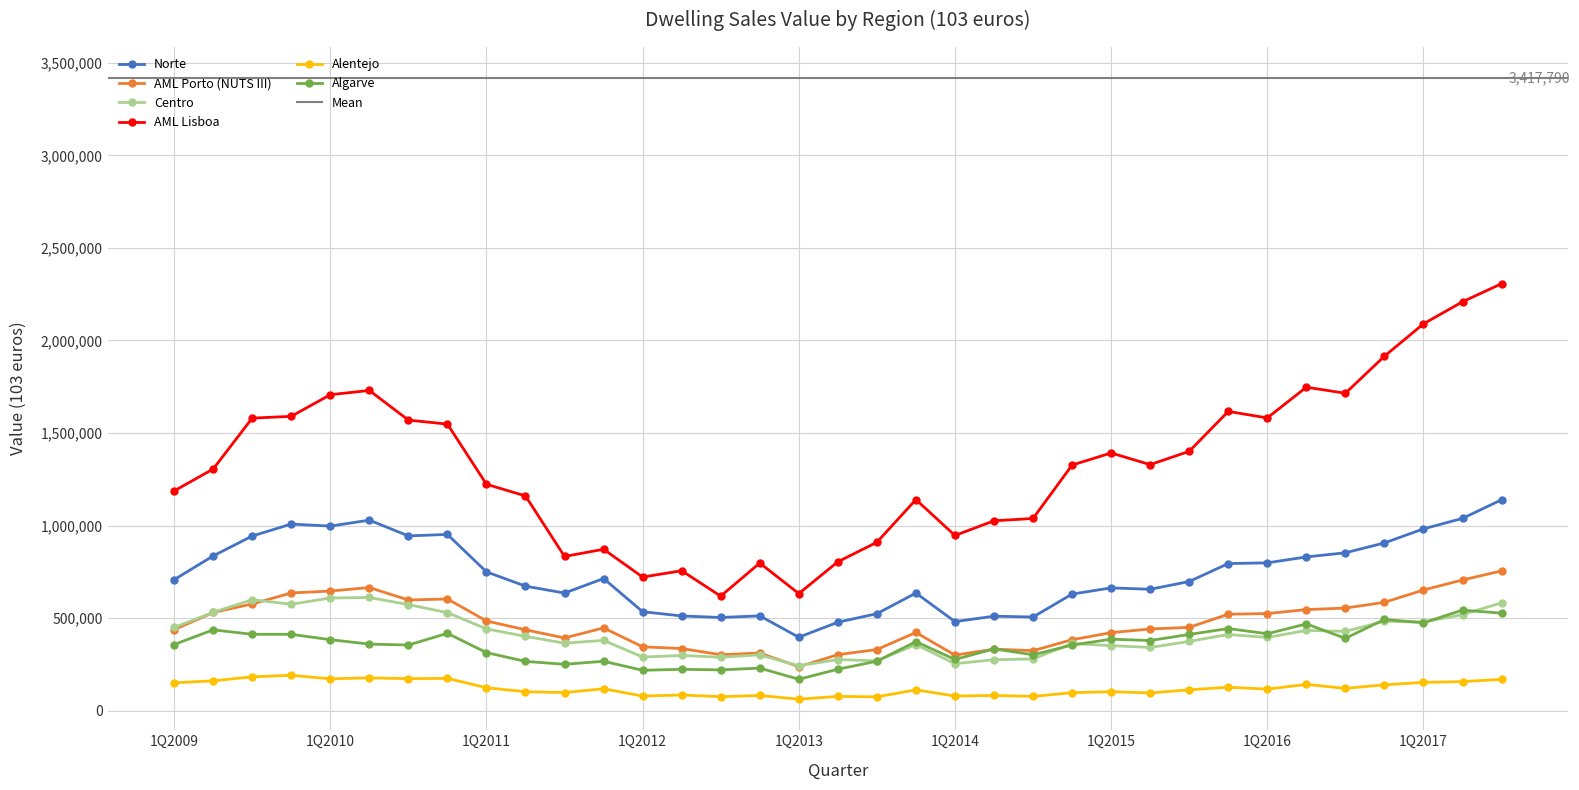

At how many categories does at least one series exceed 1444137?

14